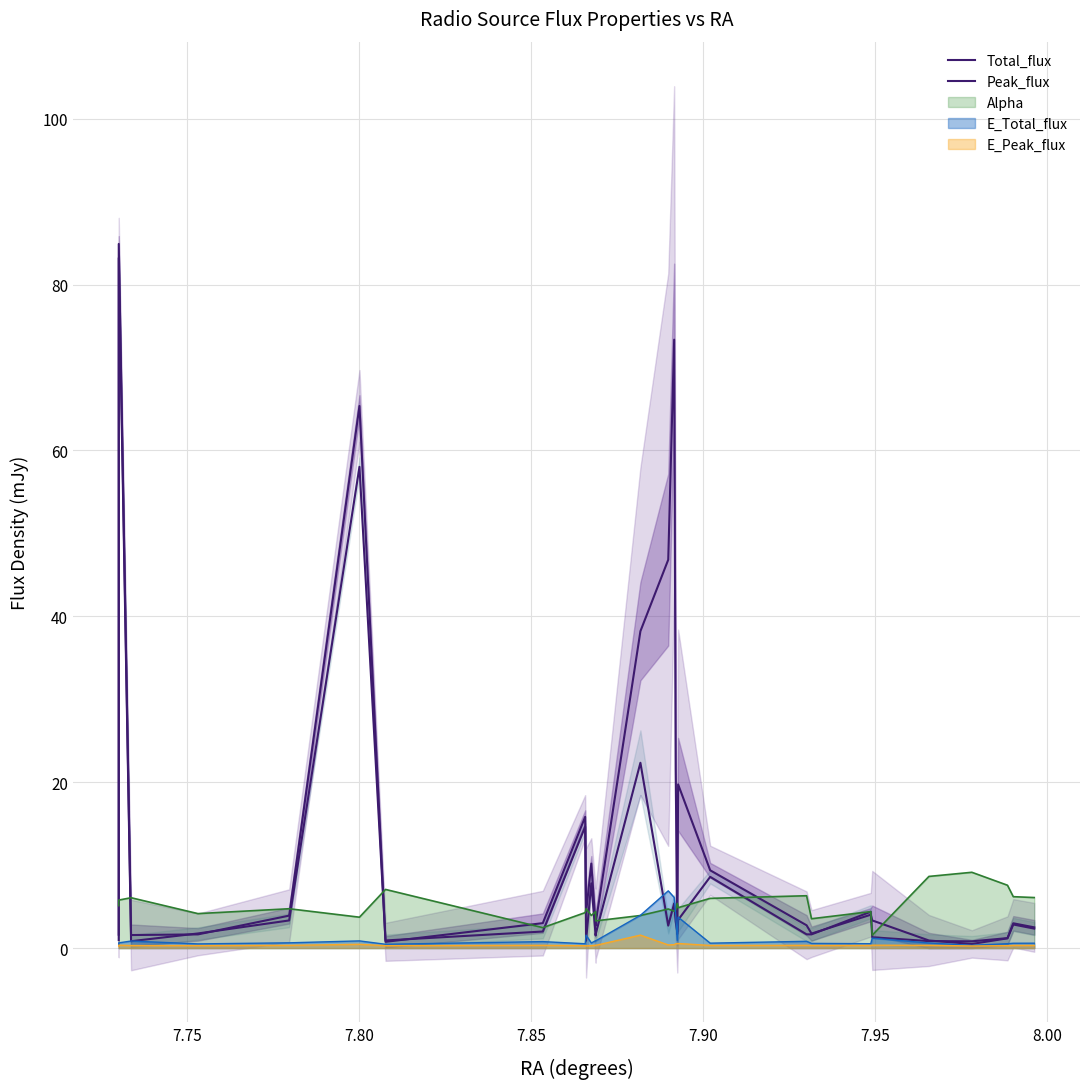

Which series ends up on top after the final intersection of Total_flux and Peak_flux?

Peak_flux